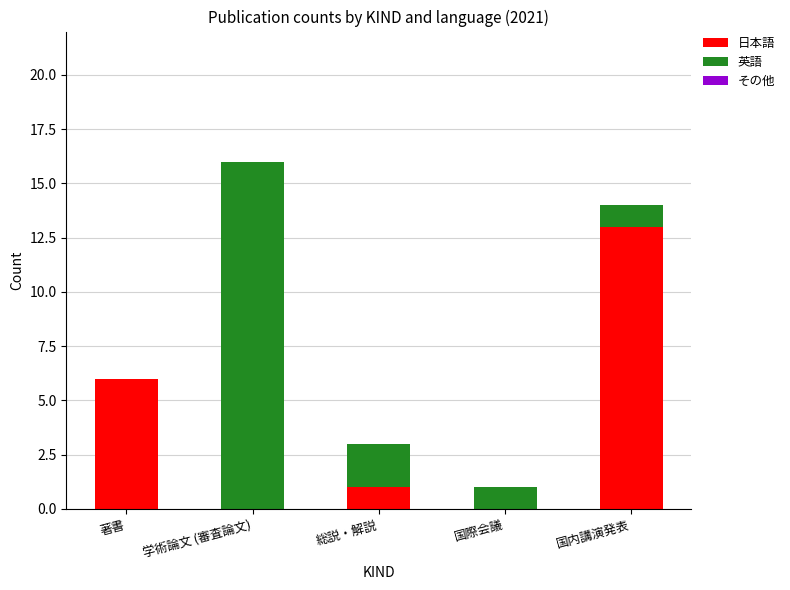

Reading left to right, transcribe the values for 日本語.

著書=6	学術論文 (審査論文)=0	総説・解説=1	国際会議=0	国内講演発表=13